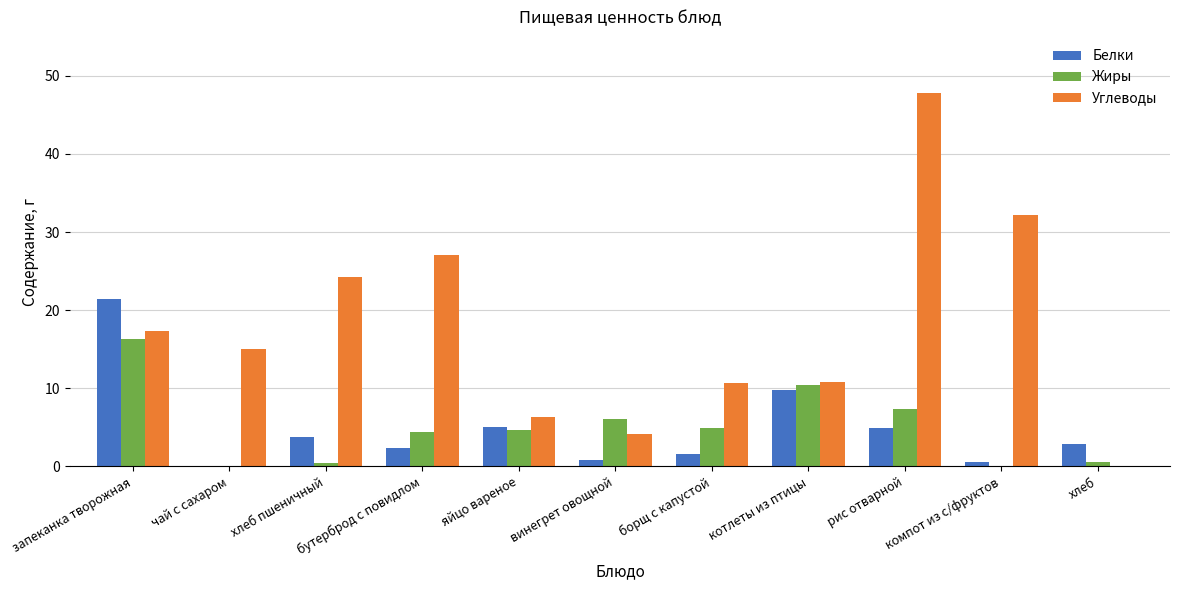

What are all the series names shown in the legend?

Белки, Жиры, Углеводы